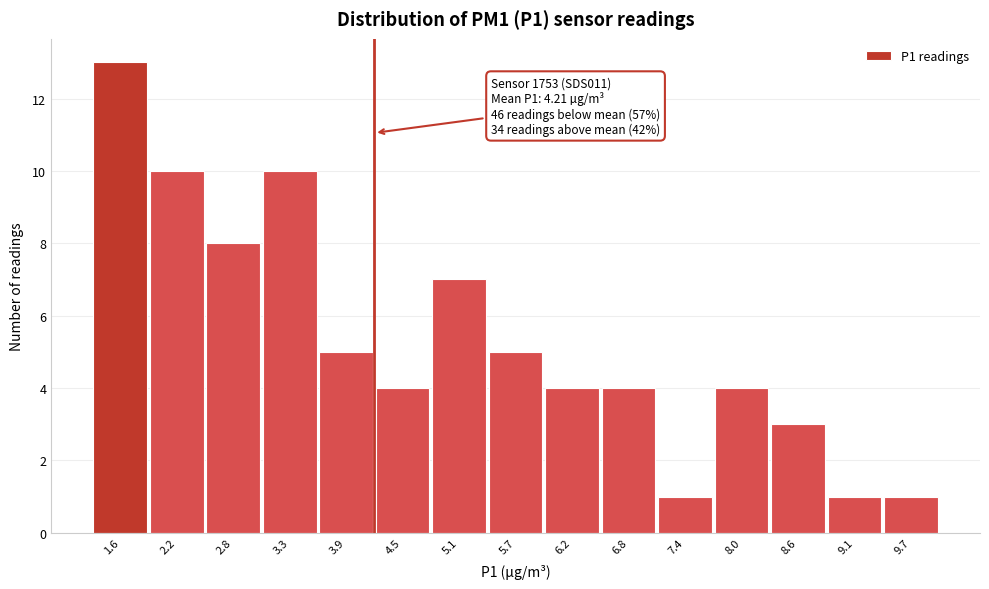

Which range on the x-axis has the tallest bar?

1.3 to 1.9